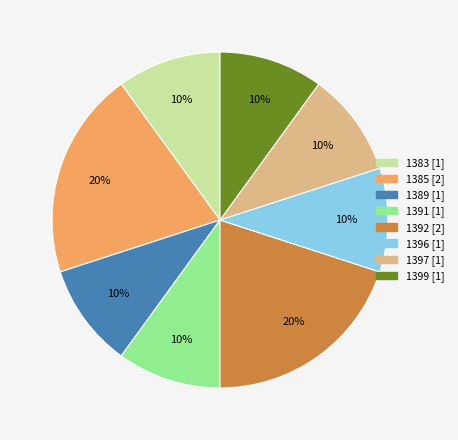

What percentage is the 1396 slice, to the nearest percent?

10%